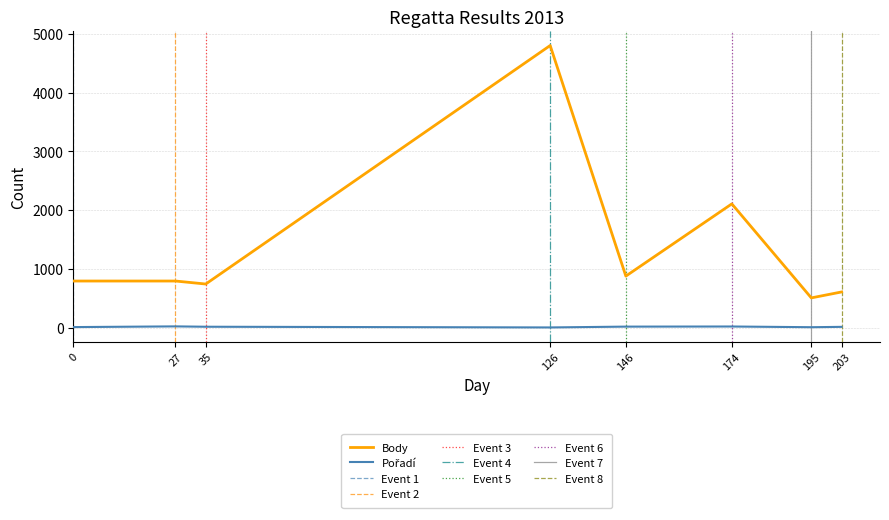

True or false: Pořadí and Body cross at least once.

False